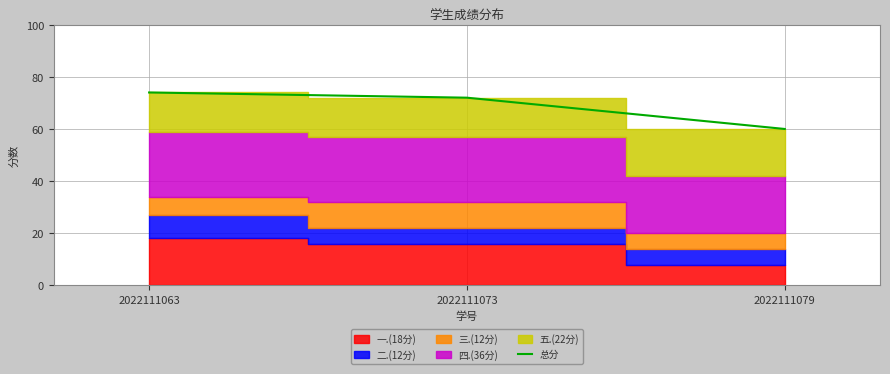

List the labels in order of value, smallest first.

2022111079, 2022111073, 2022111063